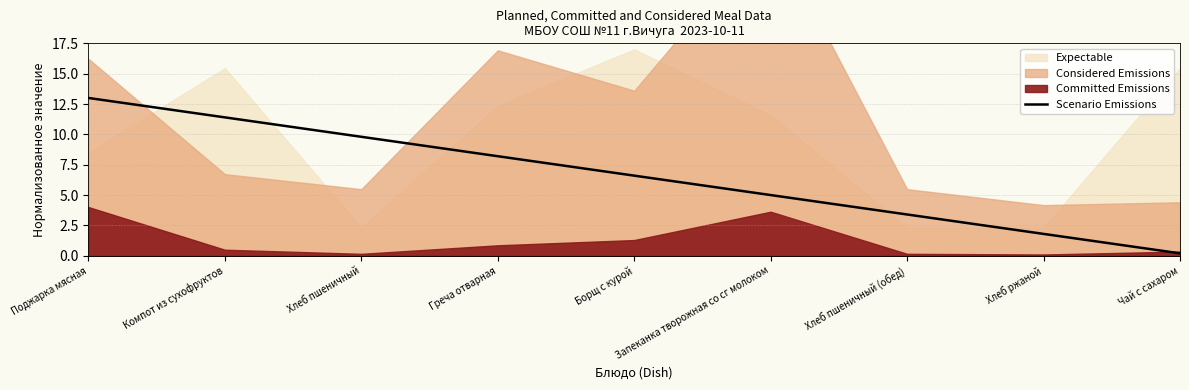

Reading right to left, extract all data points from this chart.

0.2	1.8	3.4	5.0	6.6	8.2	9.8	11.4	13.0